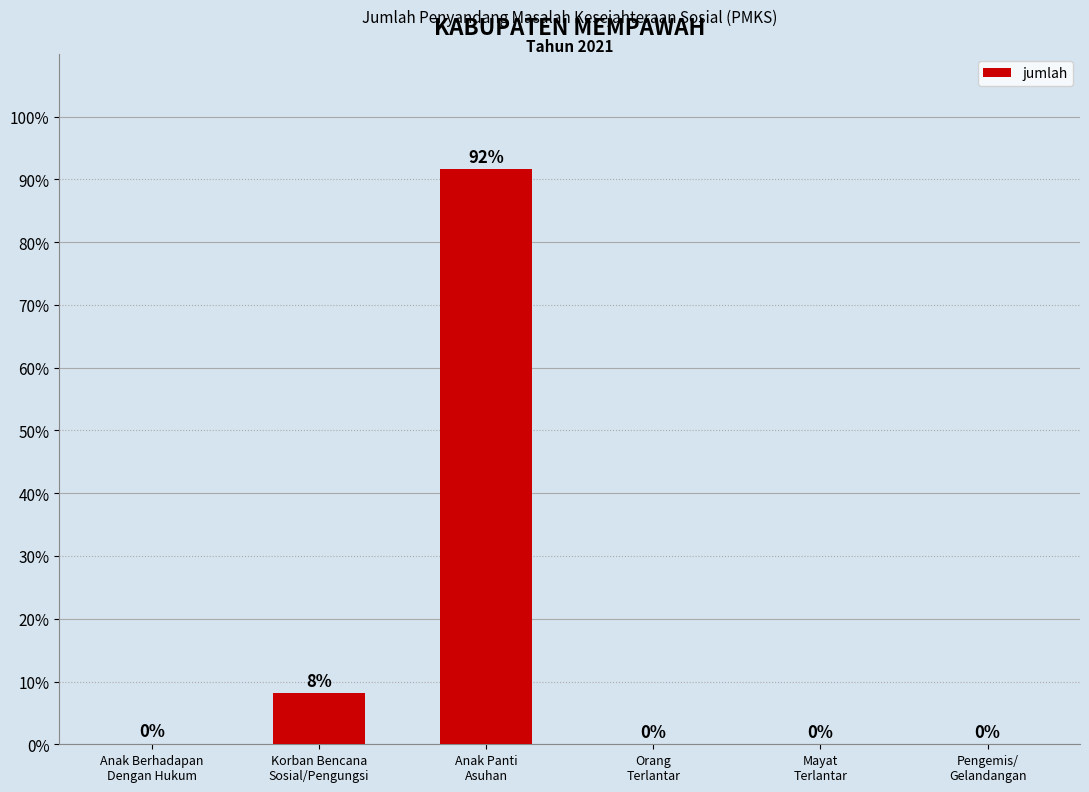

What is the sum of all values?

100.0